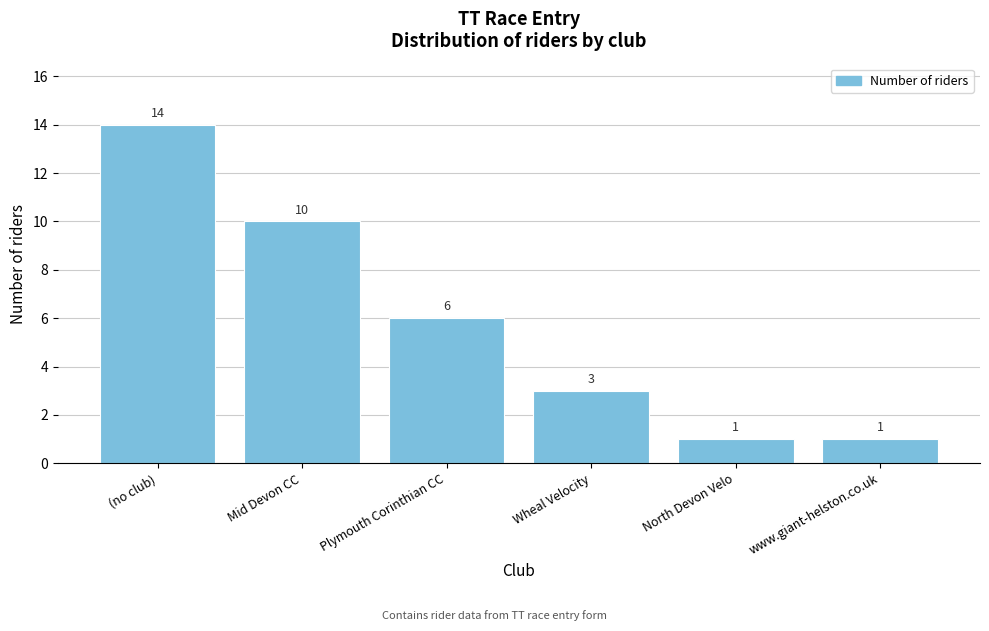

Reading left to right, list all the values displayed in this chart.

(no club)=14	Mid Devon CC=10	Plymouth Corinthian CC=6	Wheal Velocity=3	North Devon Velo=1	www.giant-helston.co.uk=1